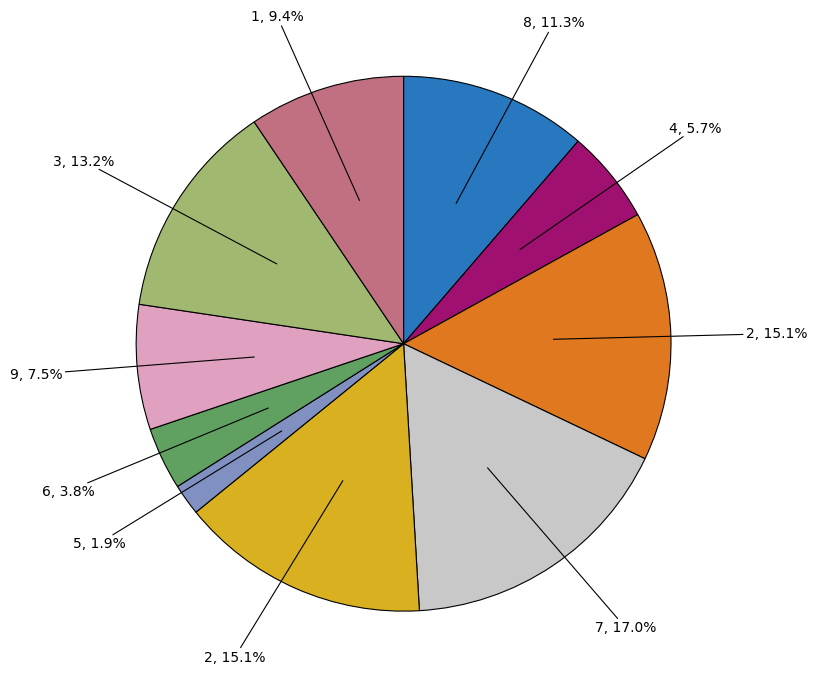

How many slices are in this pie chart?

10